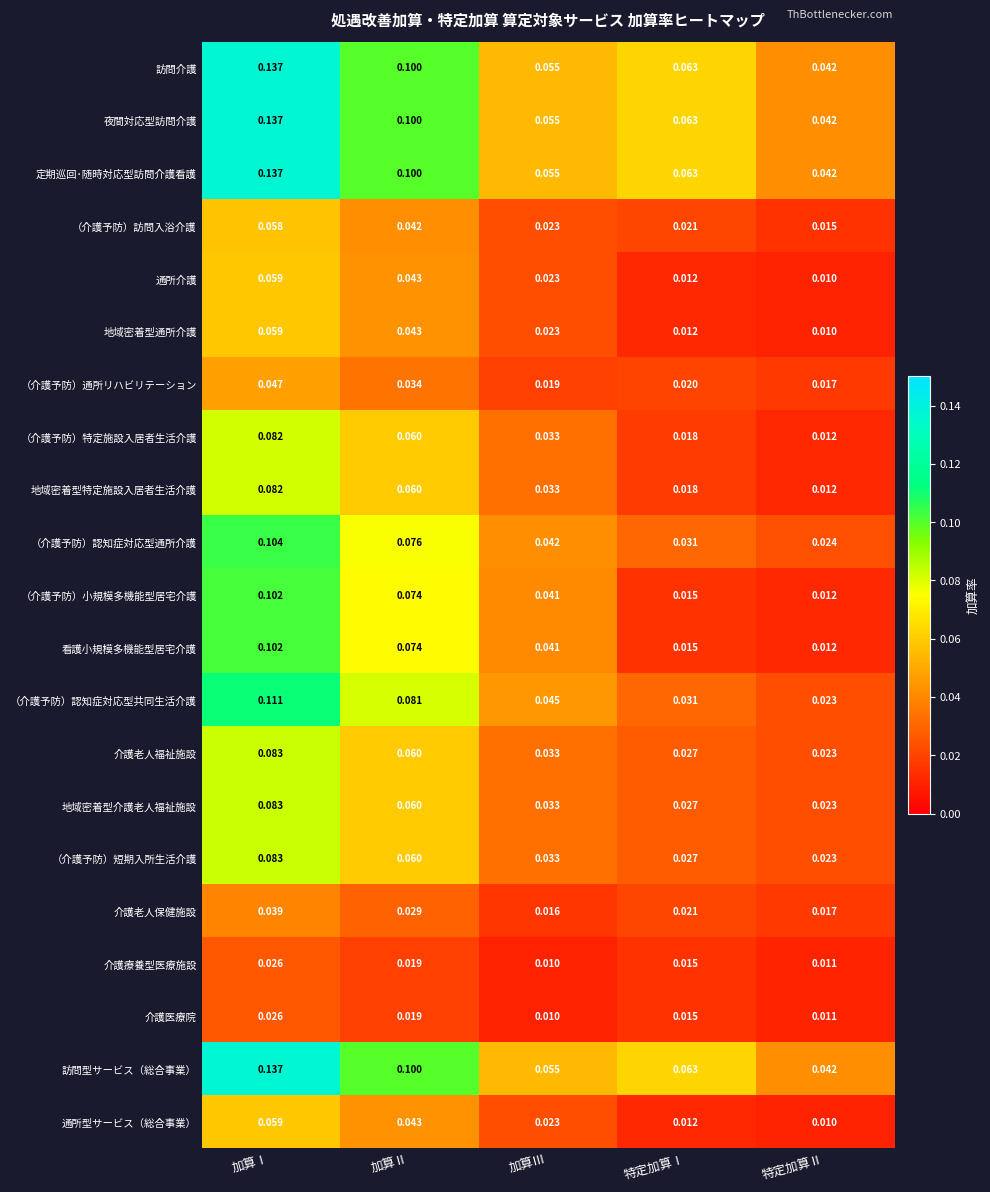

Where is 夜間対応型訪問介護 nearest to the value 0?

特定加算Ⅱ